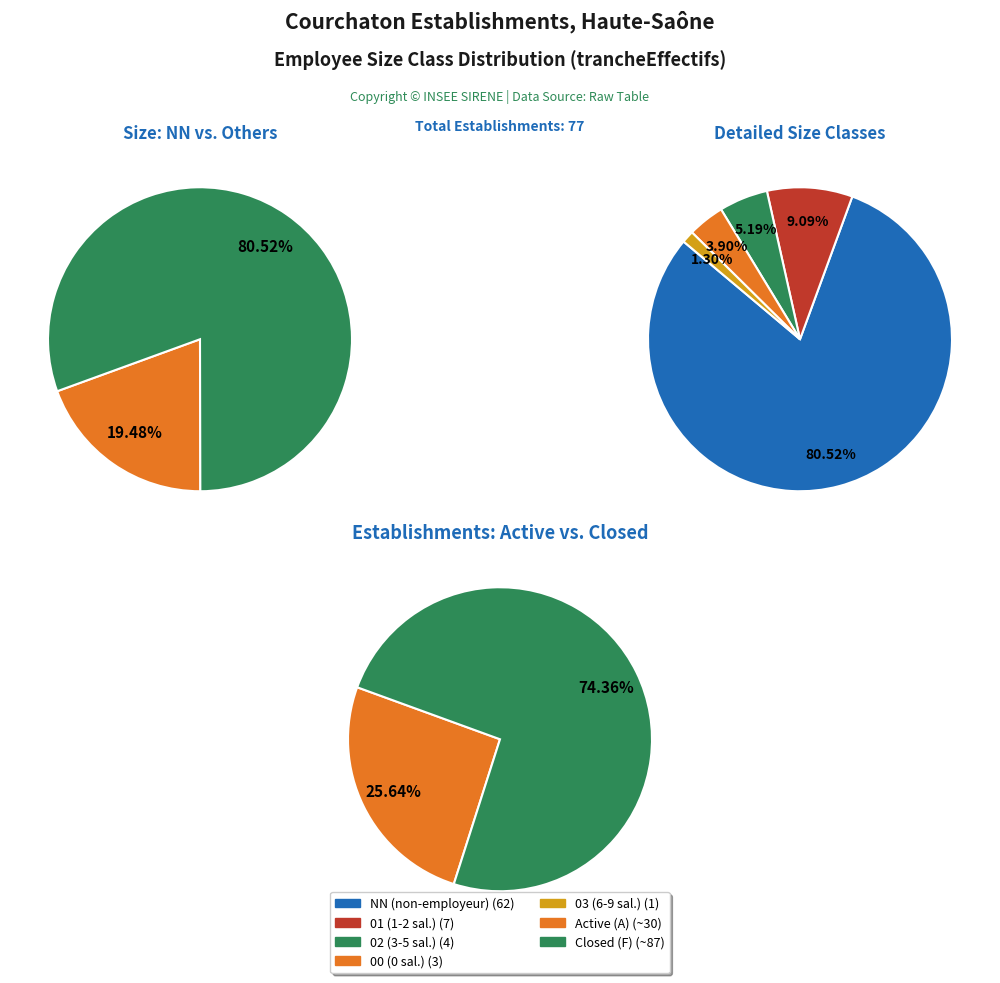

Which has a higher value, 01 or 02?

01